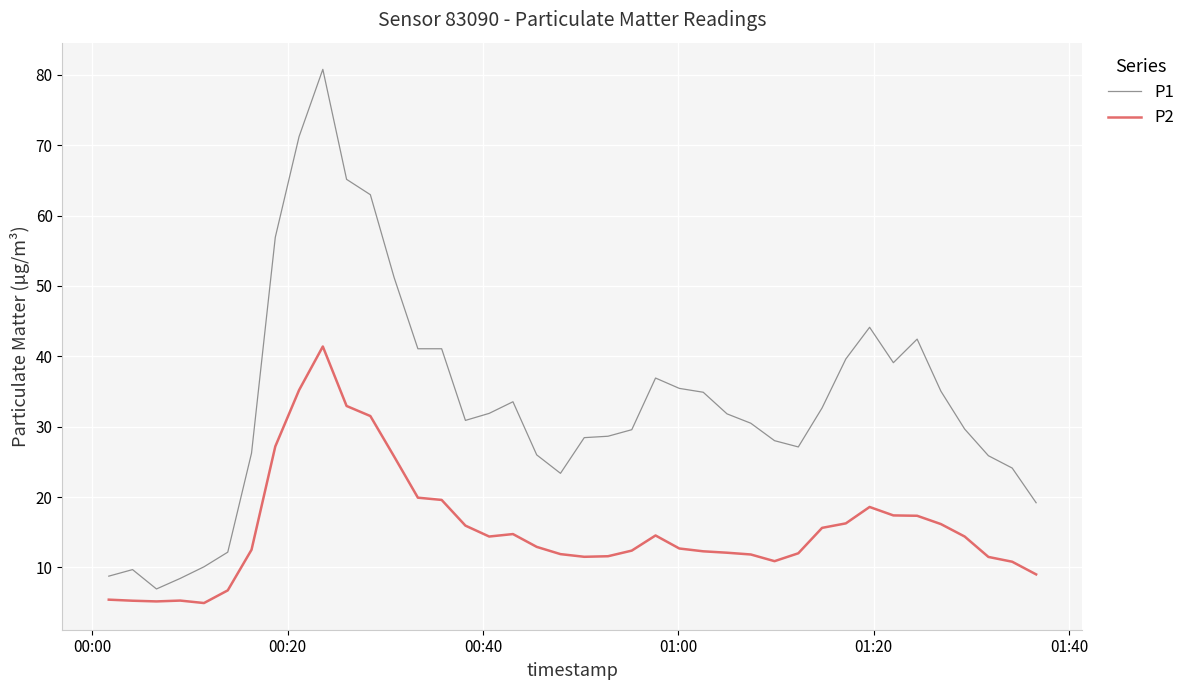

Which series has the largest range (max minus min)?

P1